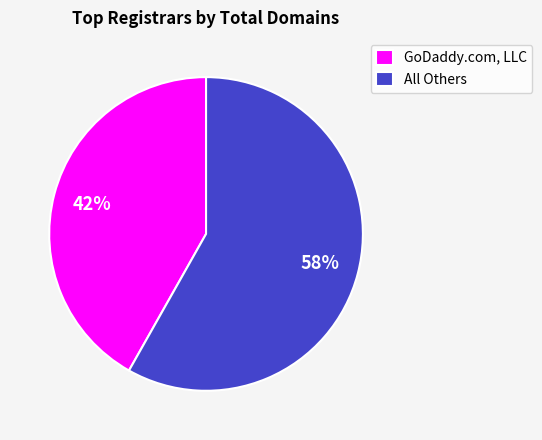

Which slice is the smallest?

GoDaddy.com, LLC